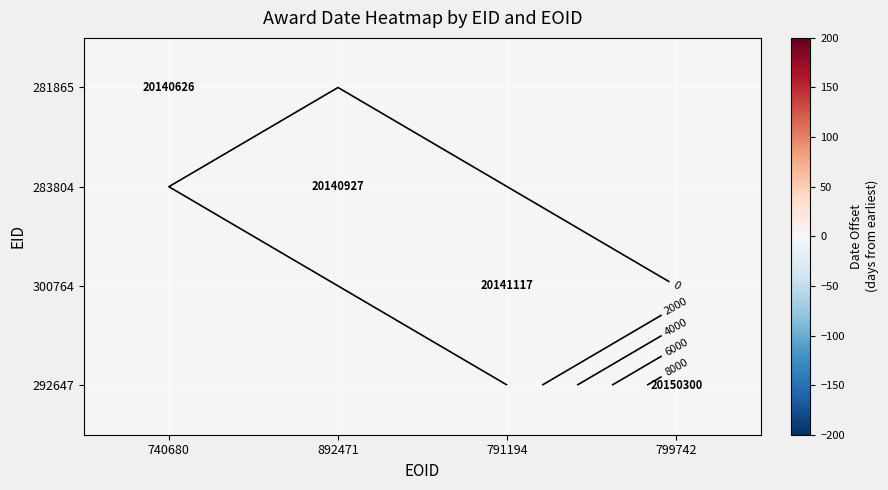

How many distinct data groups are displayed?

4